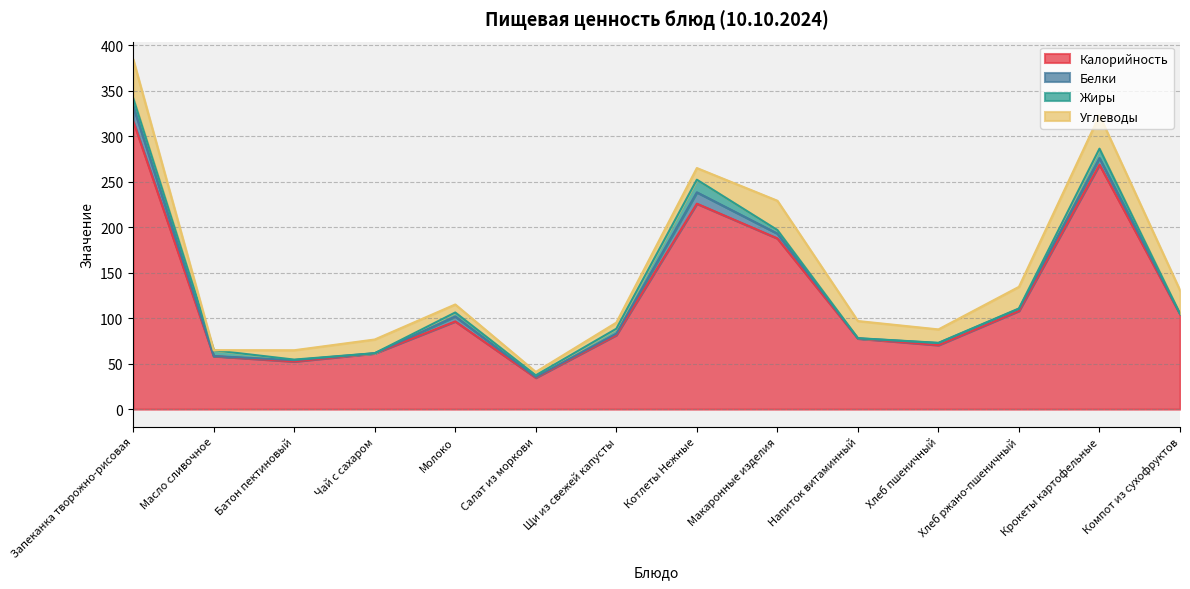

What is the approximate value of Калорийность at Батон пектиновый?

52.3